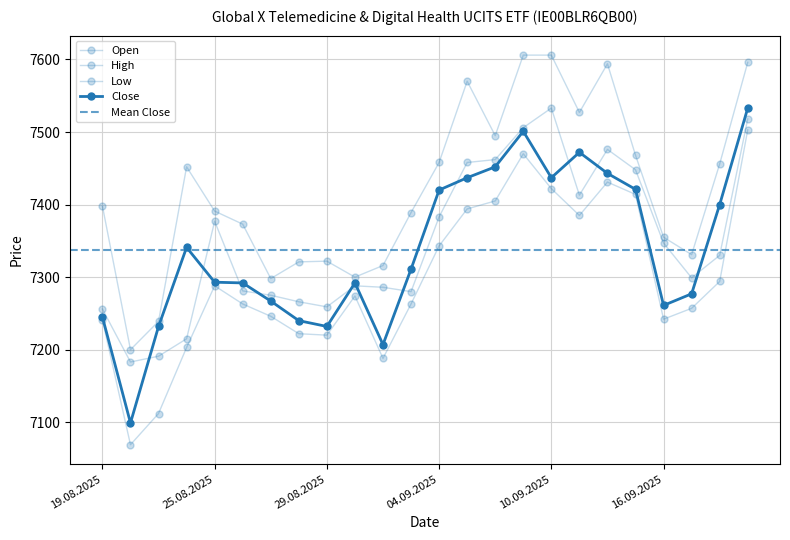

How many data points does each series have?

24